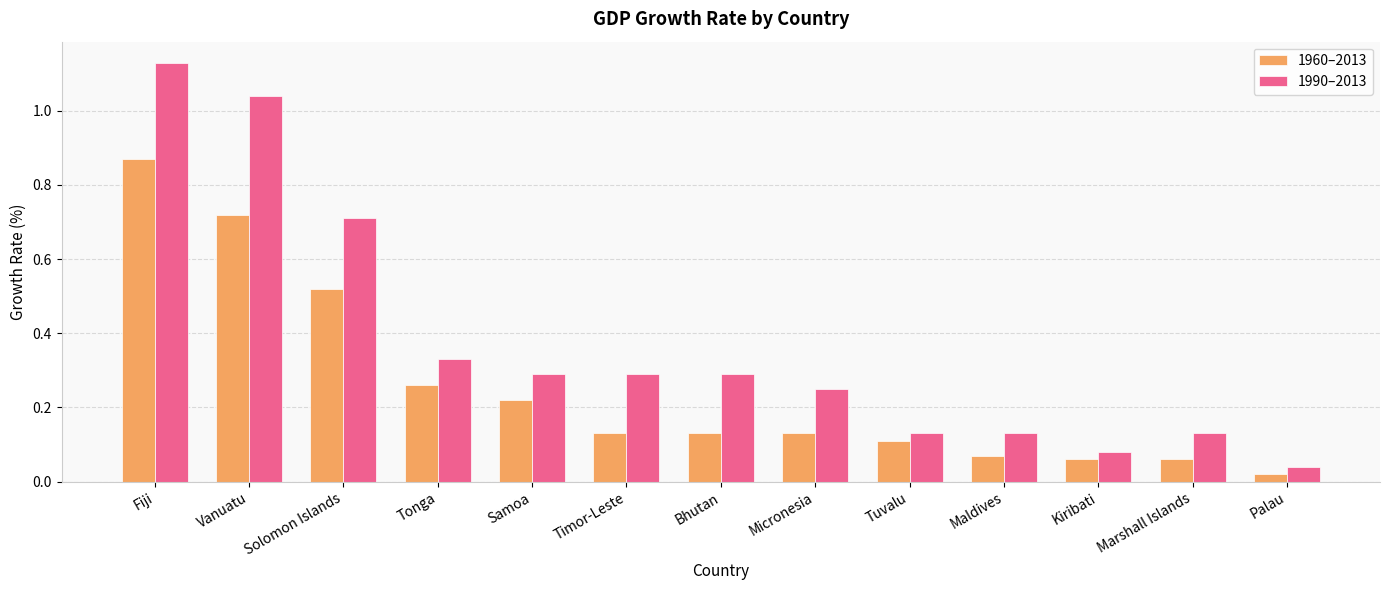

The value of 1990–2013 at Kiribati is 0.1. True or false?

True